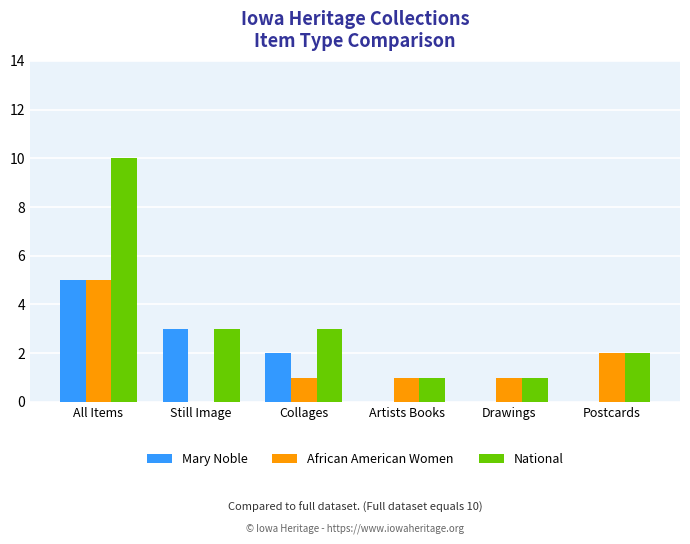

The Mary Noble series shows 1 at Collages. True or false?

False